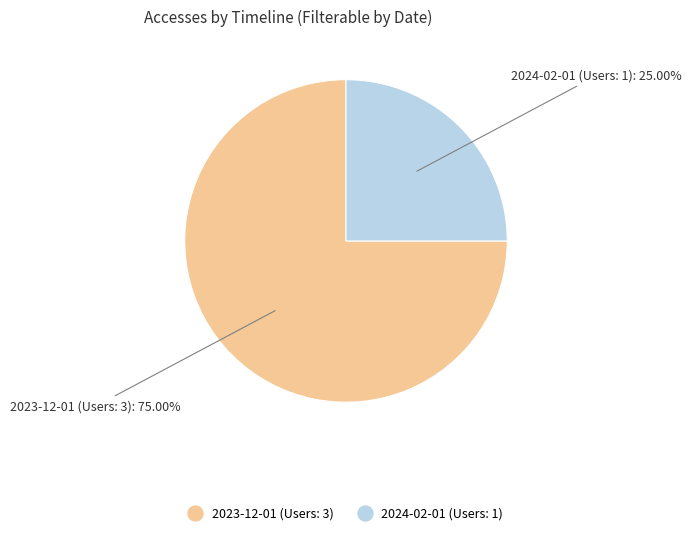

How many segments does this pie chart have?

2